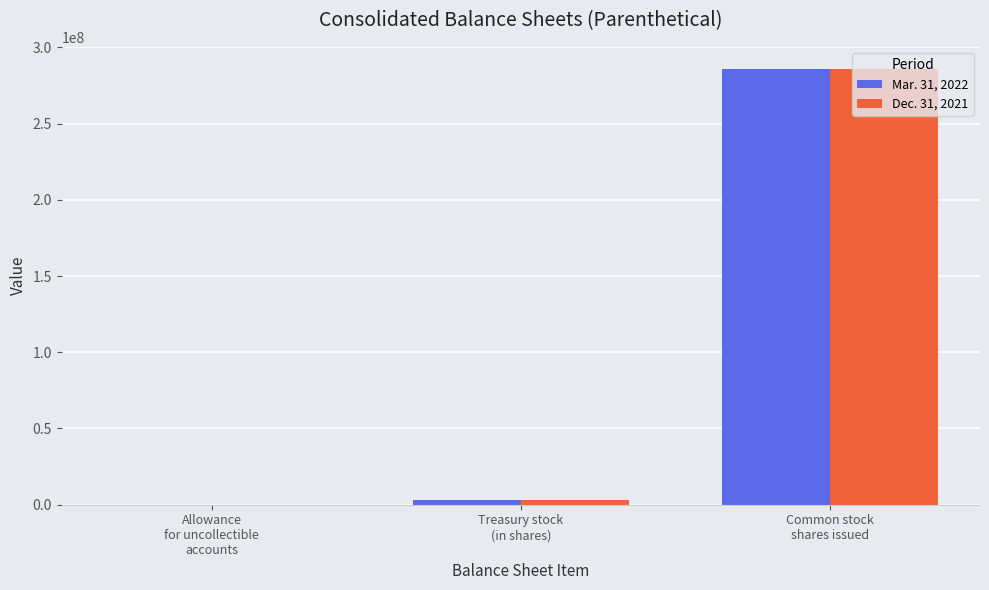

What is the greatest value displayed?

286037000